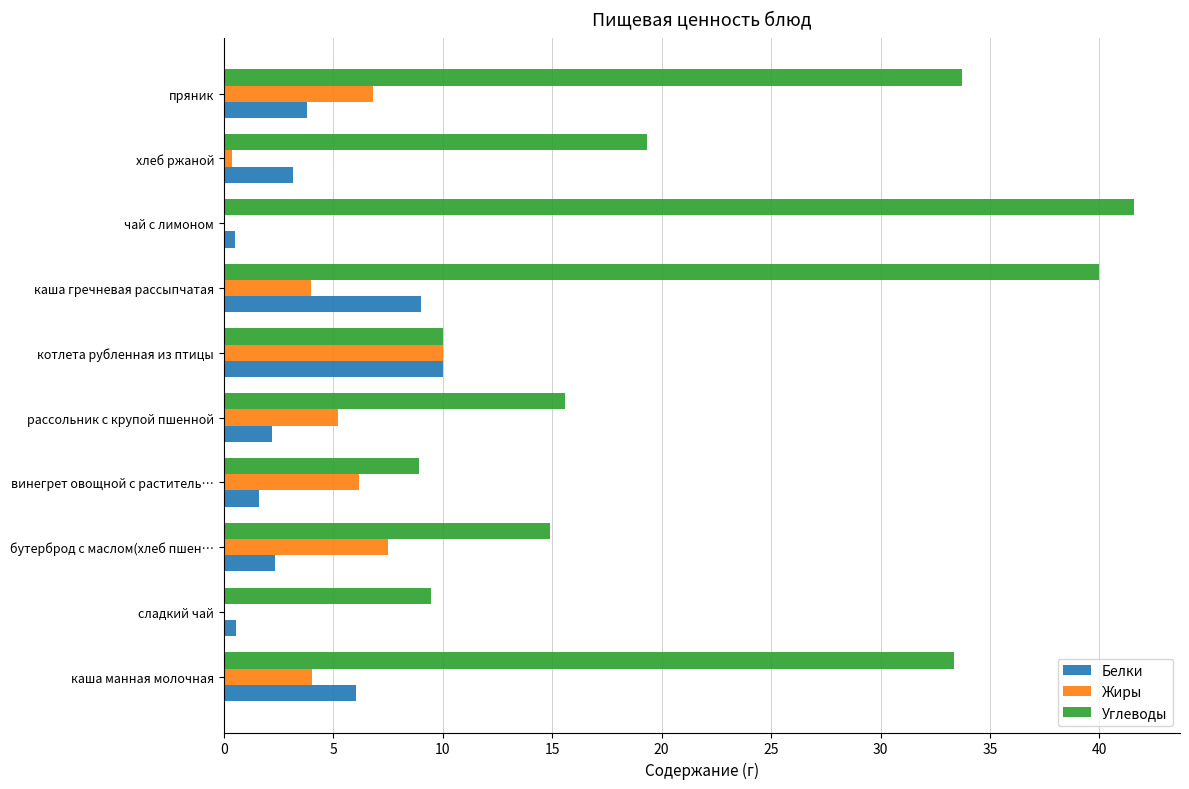

The value of Углеводы at сладкий чай is 9.5. True or false?

True